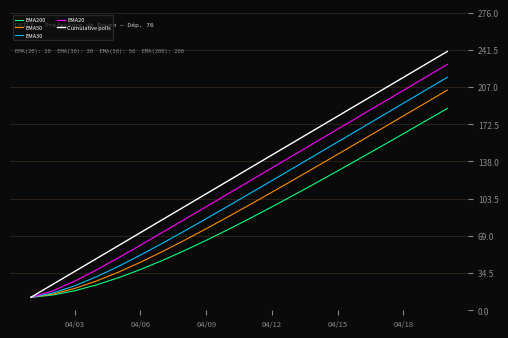

What is the smallest value displayed?

12.0